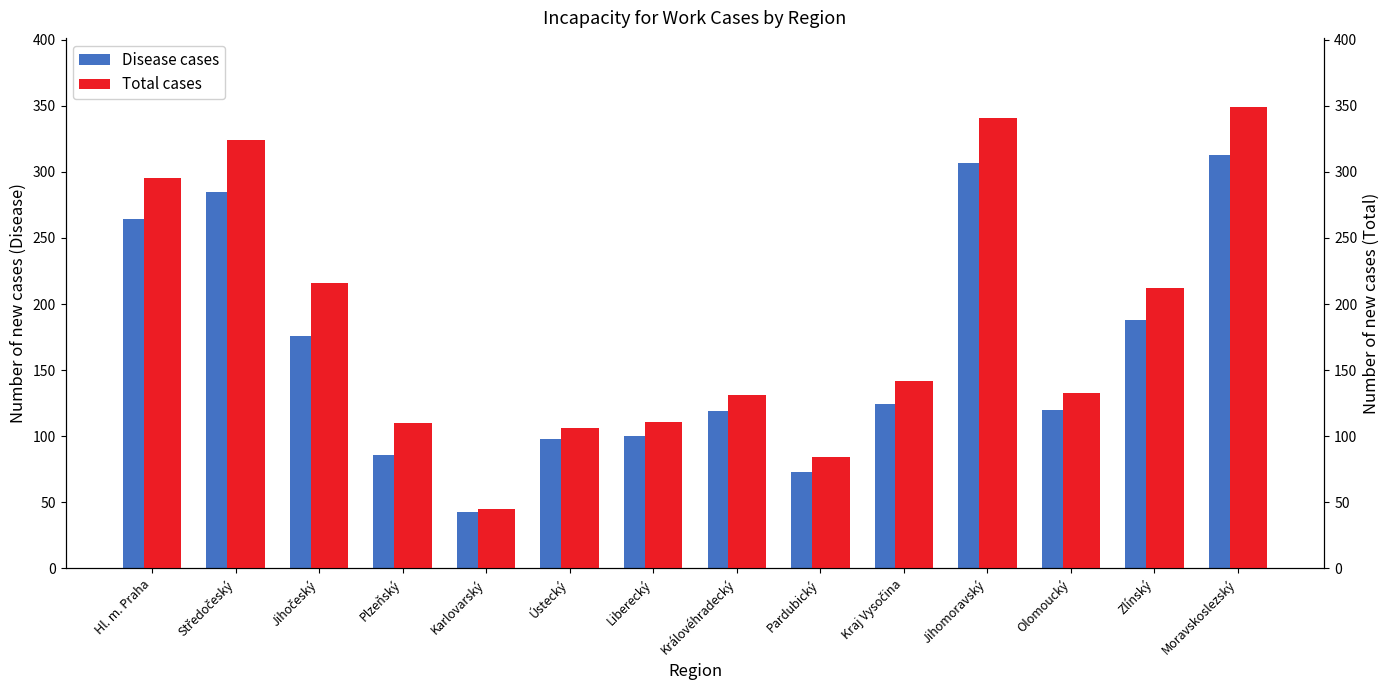

At how many categories does at least one series exceed 84?

12